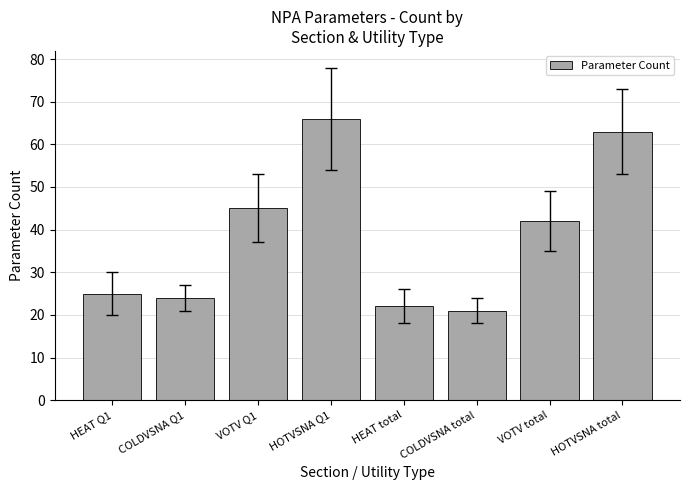

What is the sum of all values?

308